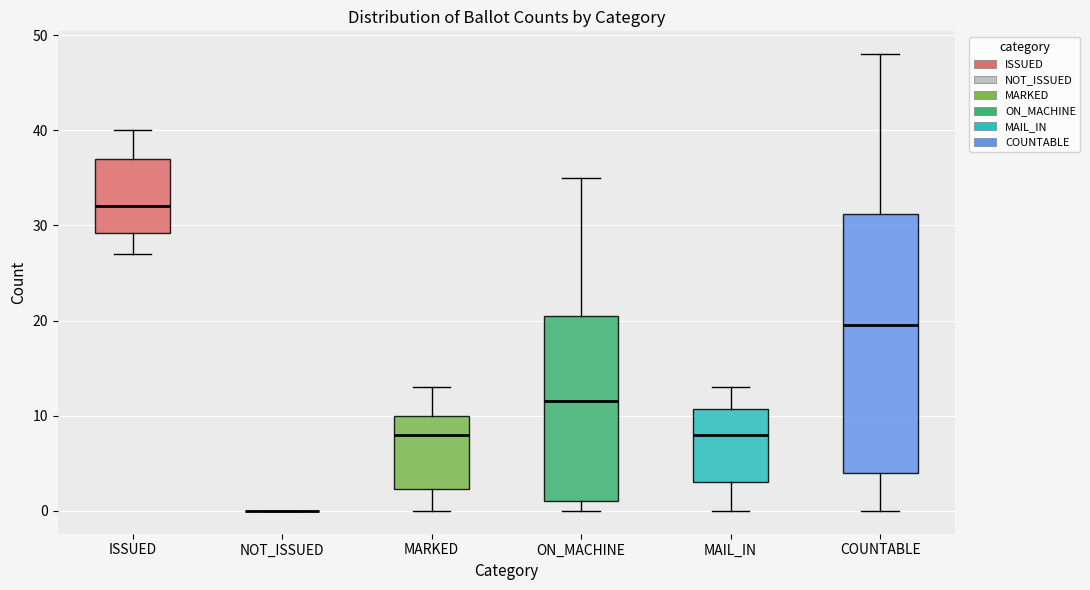

Which box is the tallest, from its lower edge to its upper edge?

COUNTABLE